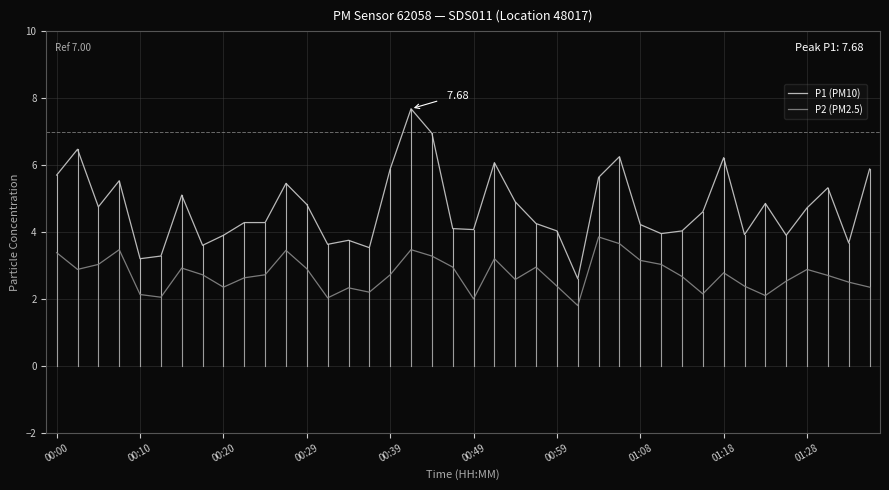

True or false: P2 (PM2.5) and P1 (PM10) intersect in this chart.

False